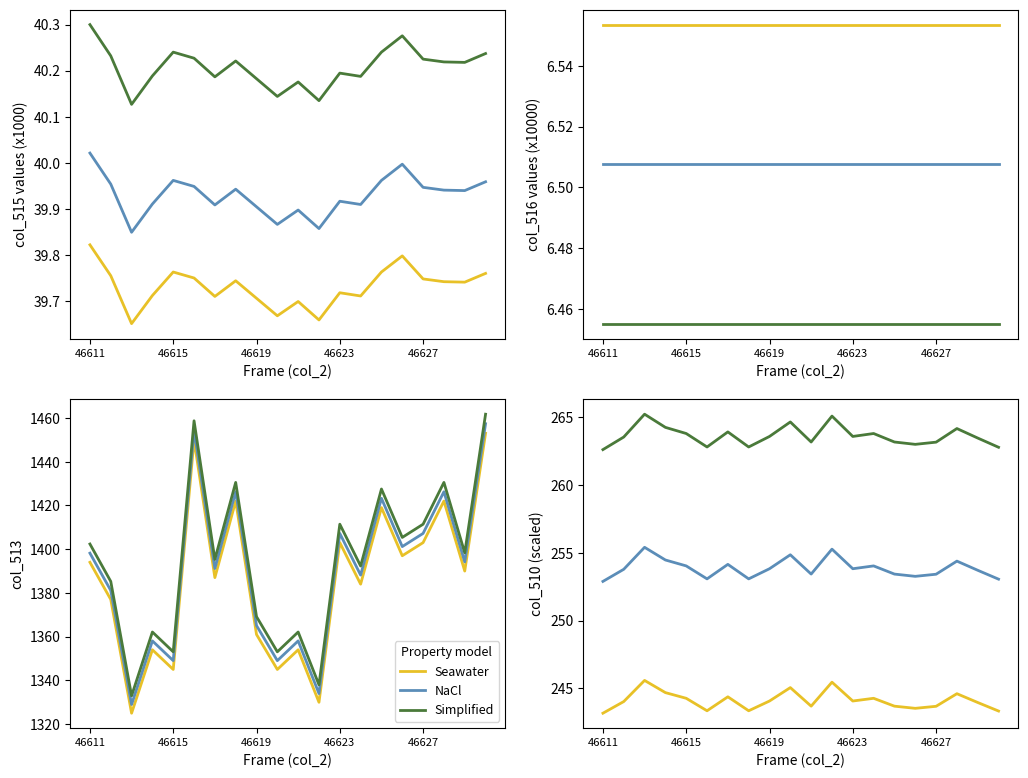

At how many categories does at least one series exceed 252?

20